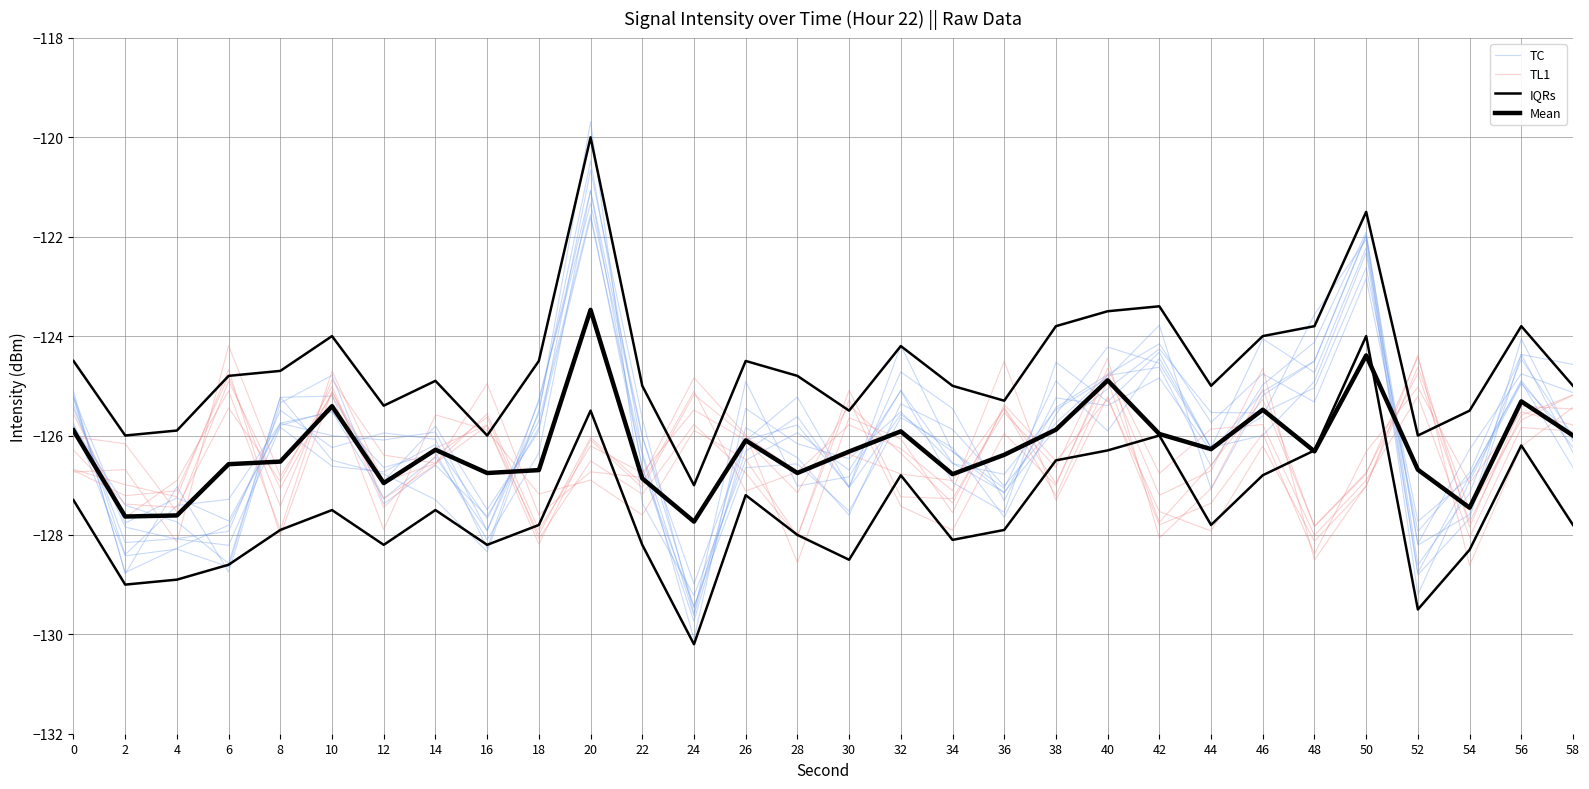

What is the maximum value for TL1?

-124.4